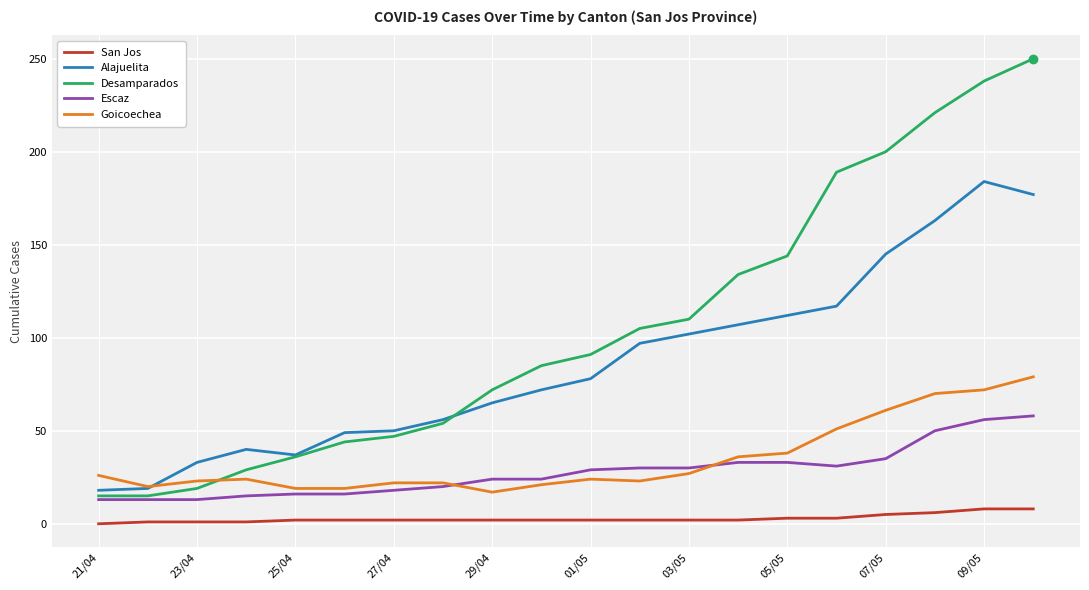

Rank the series by their maximum value, from lowest to highest.

San Jos, Escaz, Goicoechea, Alajuelita, Desamparados